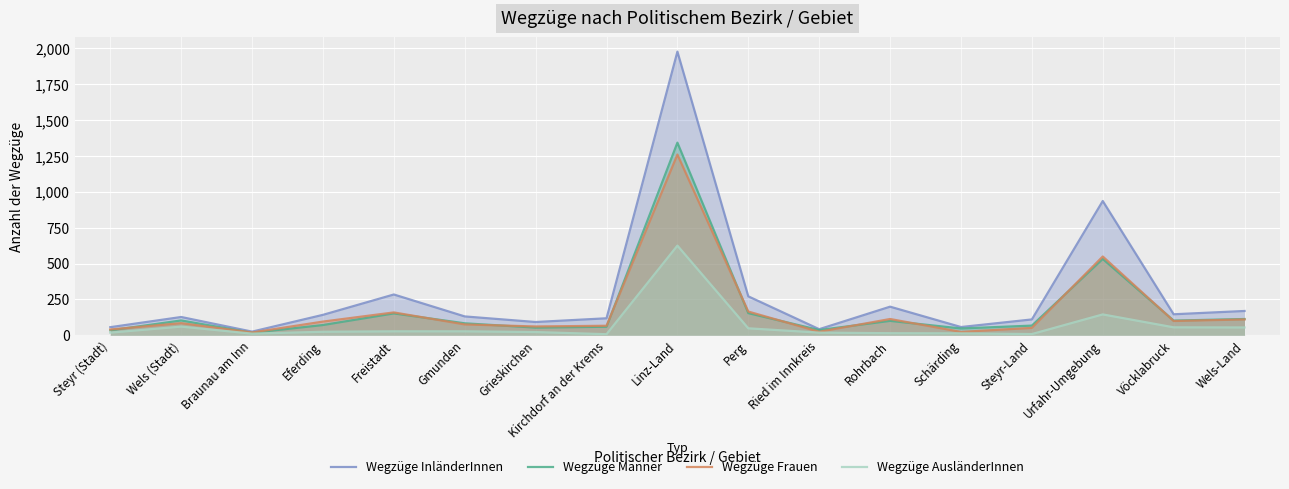

How many lines are shown in the chart?

4